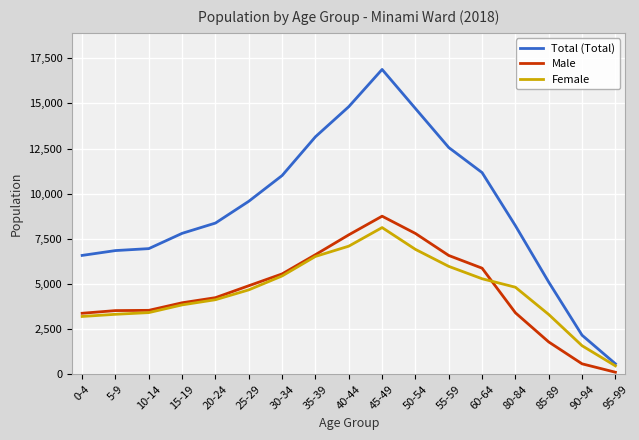

True or false: Total (Total) and Male intersect in this chart.

False